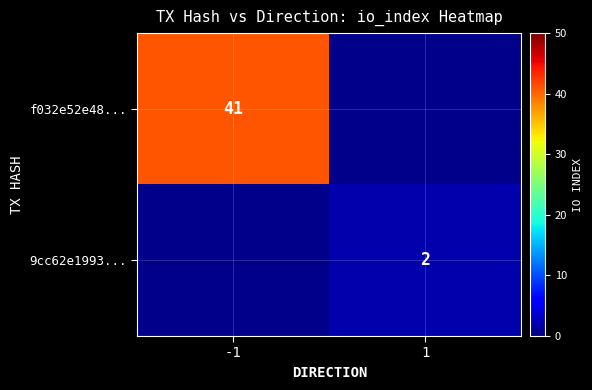

True or false: 9cc62e1993... has a value of 1 at 1.

False